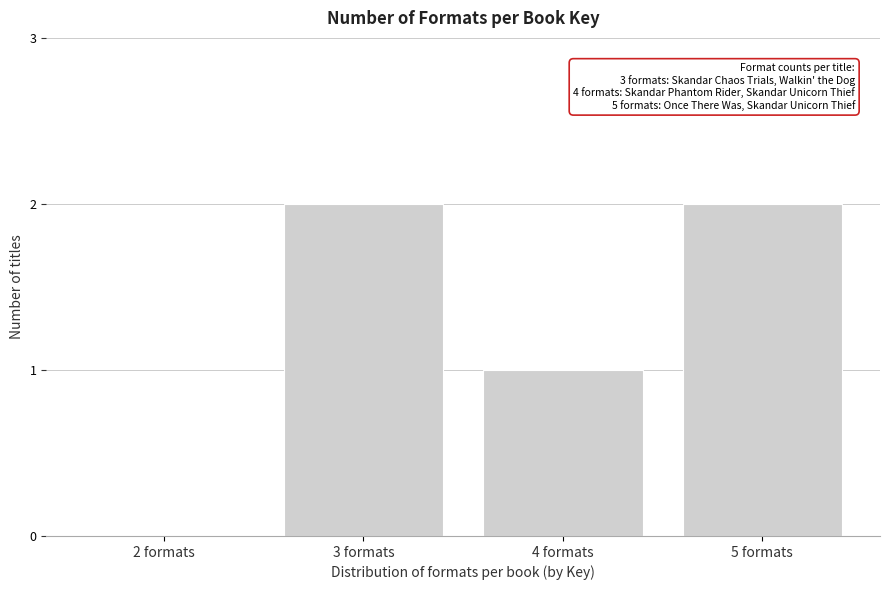

Reading left to right, transcribe all the data shown in this chart.

2 formats=0	3 formats=2	4 formats=1	5 formats=2